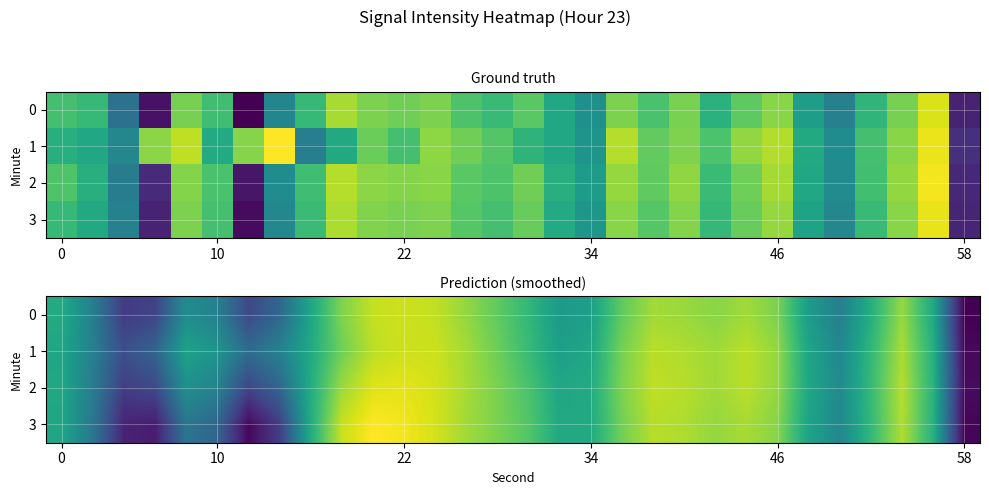

How many values in the 3 series exceed -122?

13